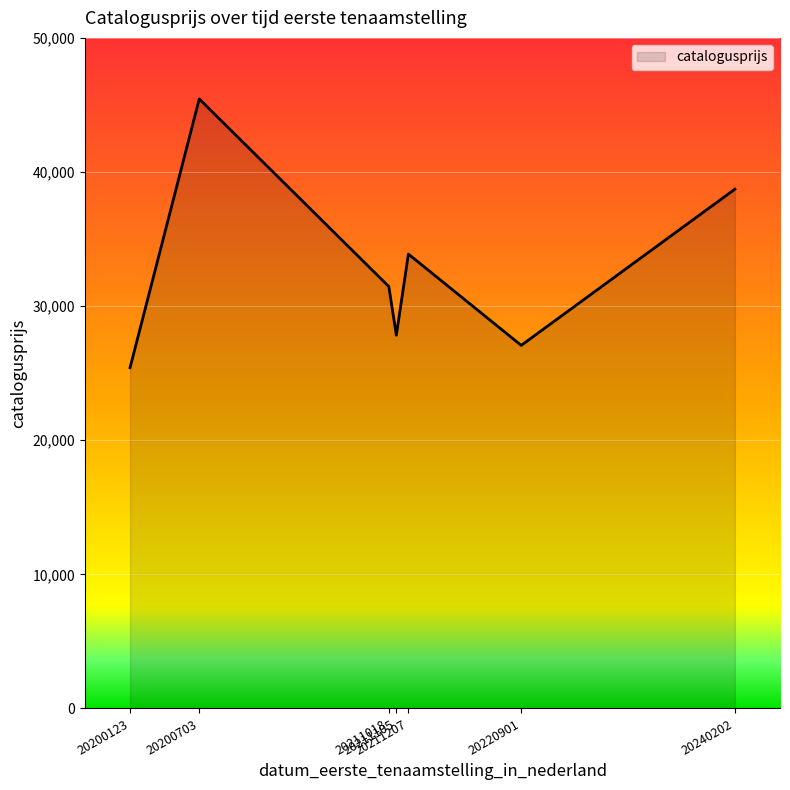

The chart shows a value of 6597 at 20211018. True or false?

False